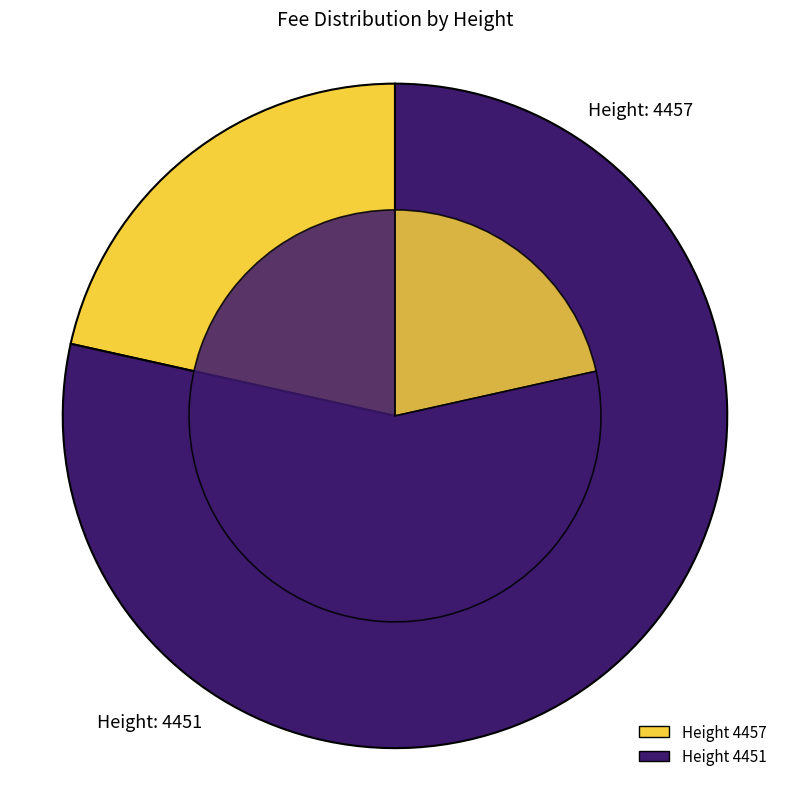

What is the majority slice?

4451